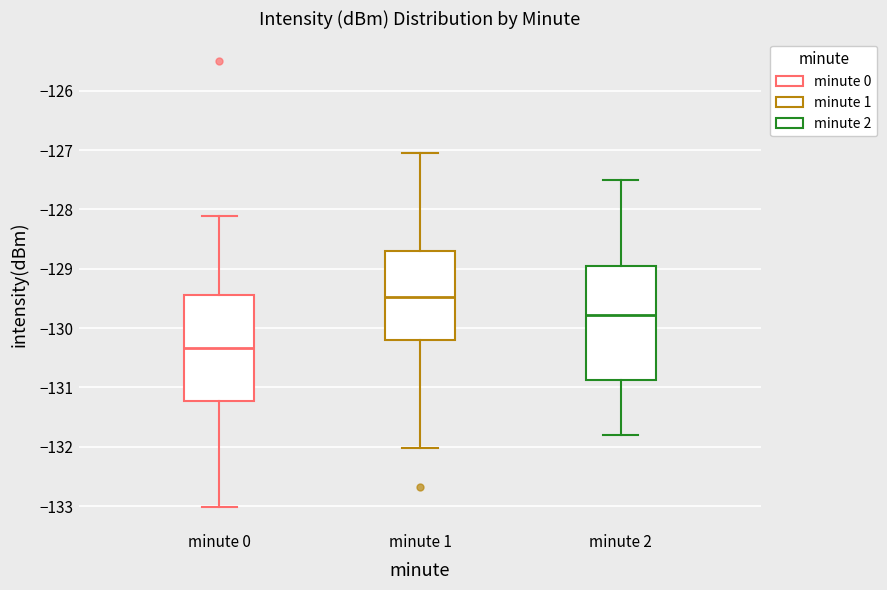

Which box's median line is the lowest?

minute 0